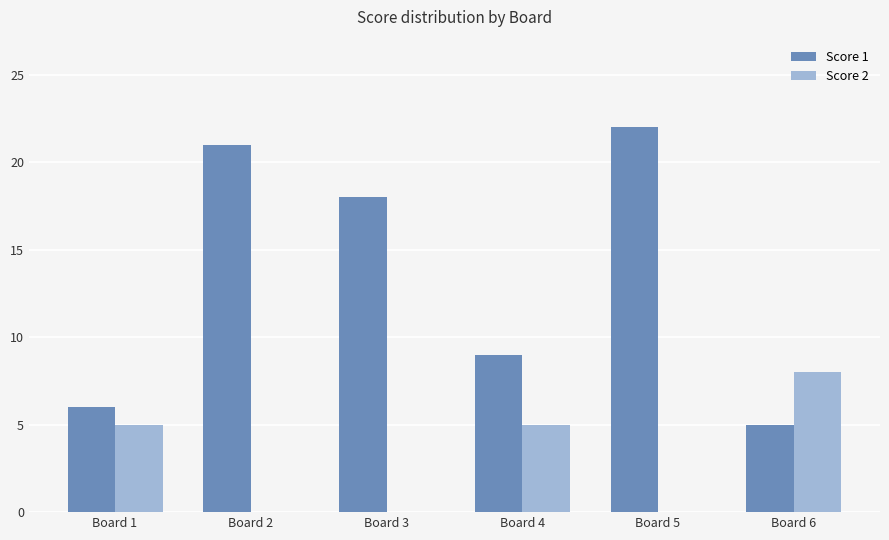

Which series has the largest total across all categories?

Score 1